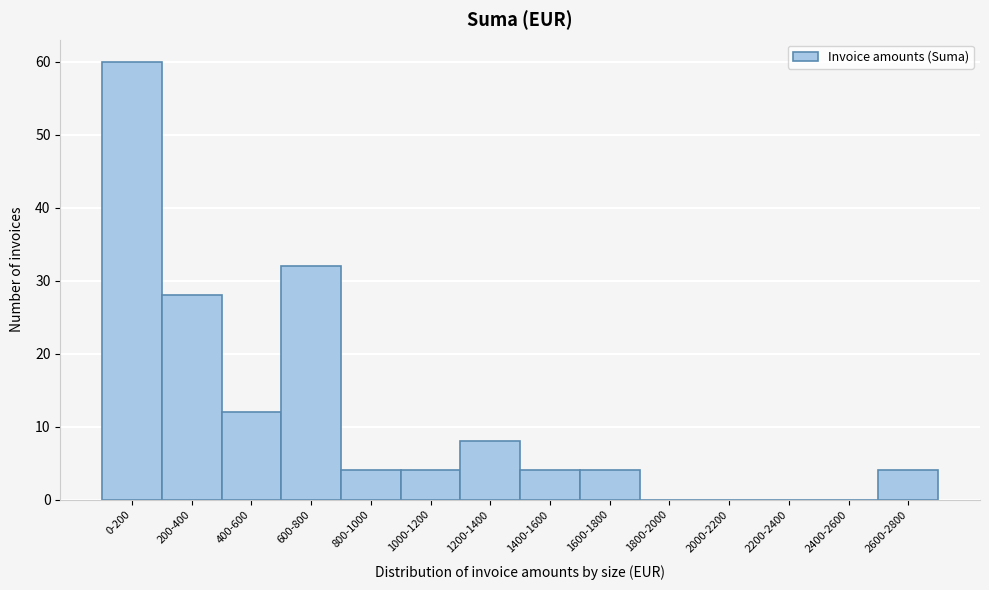

Reading right to left, list all the values displayed in this chart.

2600-2800=4	2400-2600=0	2200-2400=0	2000-2200=0	1800-2000=0	1600-1800=4	1400-1600=4	1200-1400=8	1000-1200=4	800-1000=4	600-800=32	400-600=12	200-400=28	0-200=60